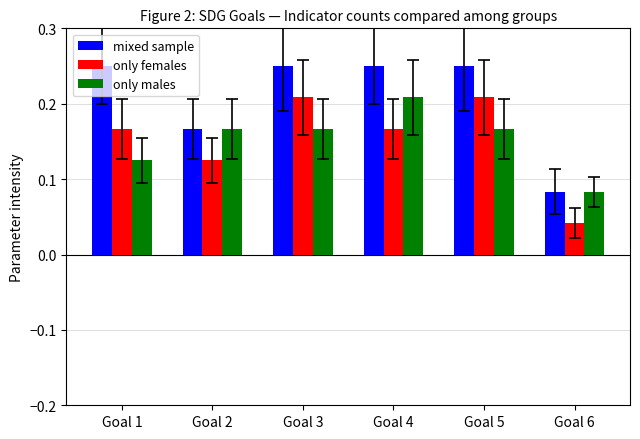

True or false: only females has a value of 0.1 at Goal 4.

False